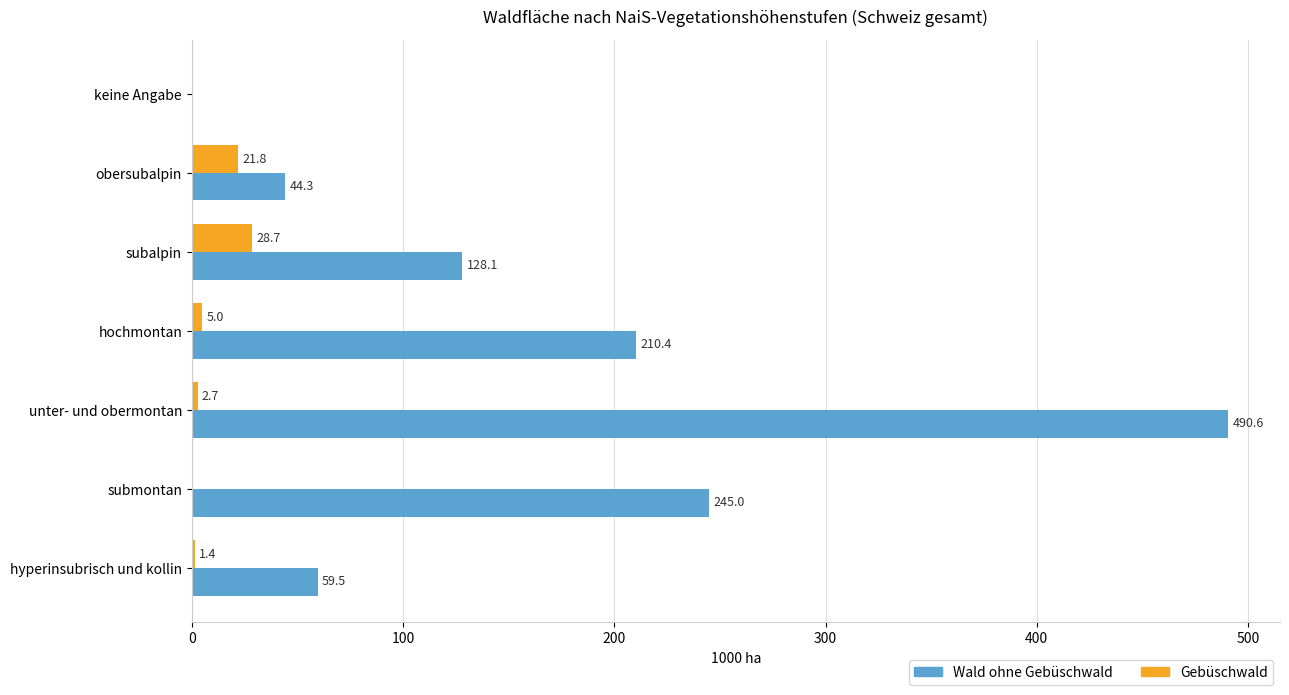

Between keine Angabe and subalpin, which series saw the biggest shift?

Wald ohne Gebüschwald